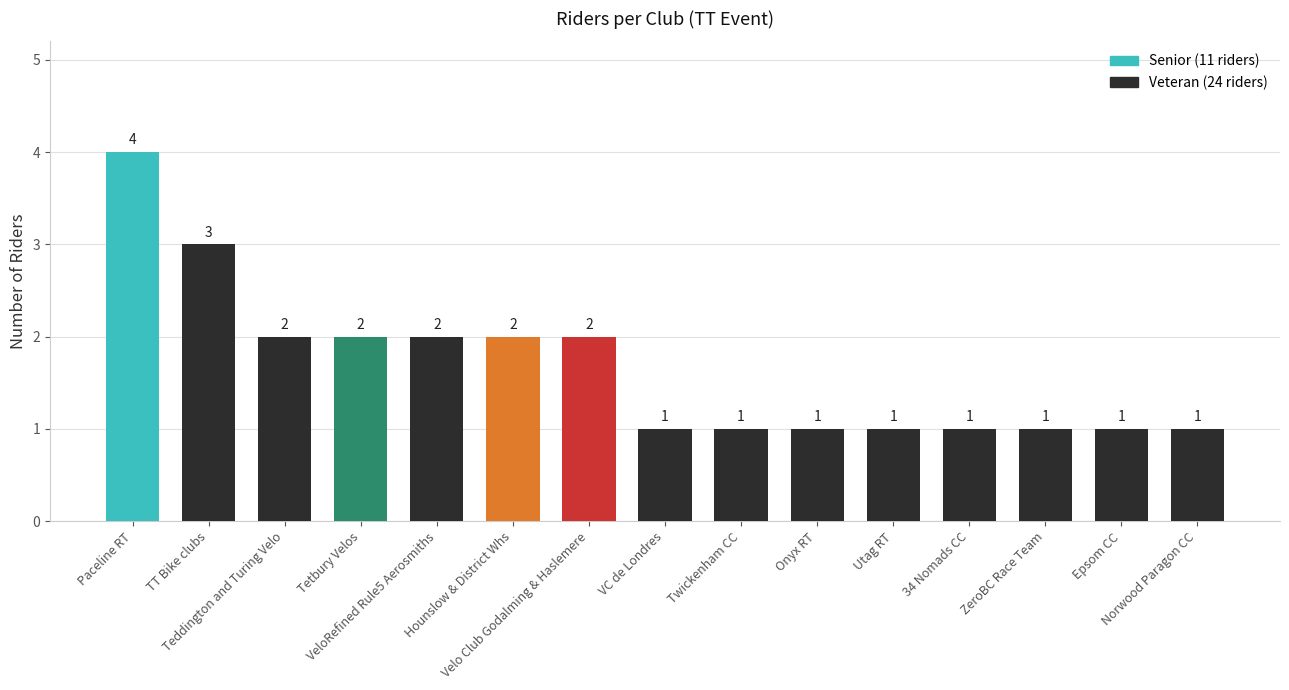

What is the value of the 6th bar from the left?

2